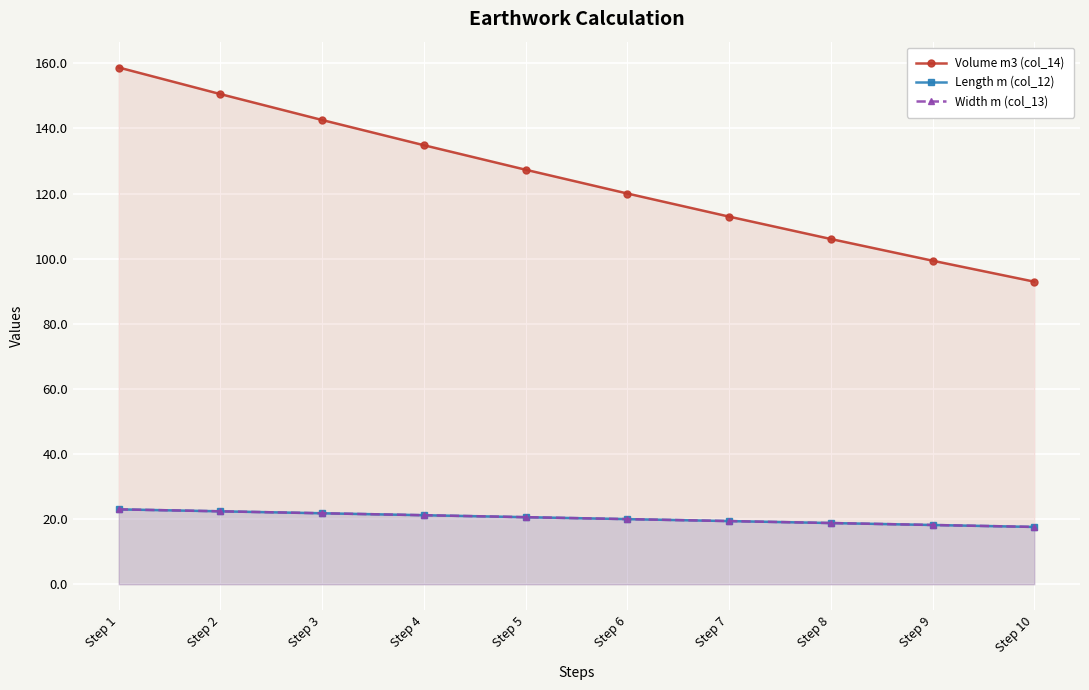

At which category is the sum across all series the highest?

Step 1